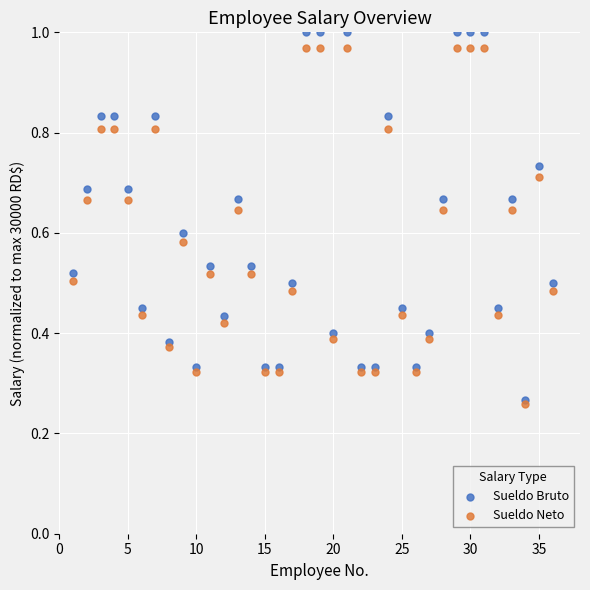

What are all the series names shown in the legend?

Sueldo Bruto, Sueldo Neto